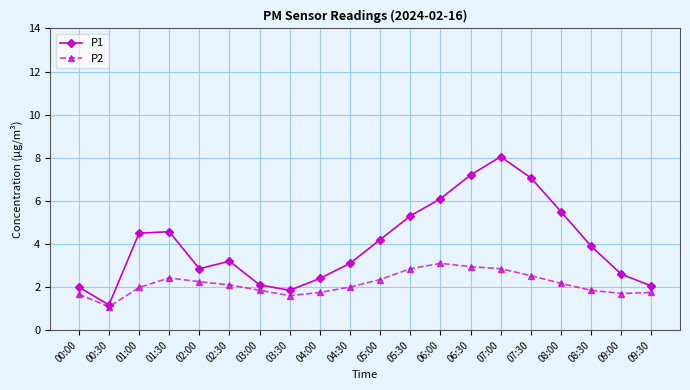

Is it true that P1 equals 2.9 at 02:00?

True